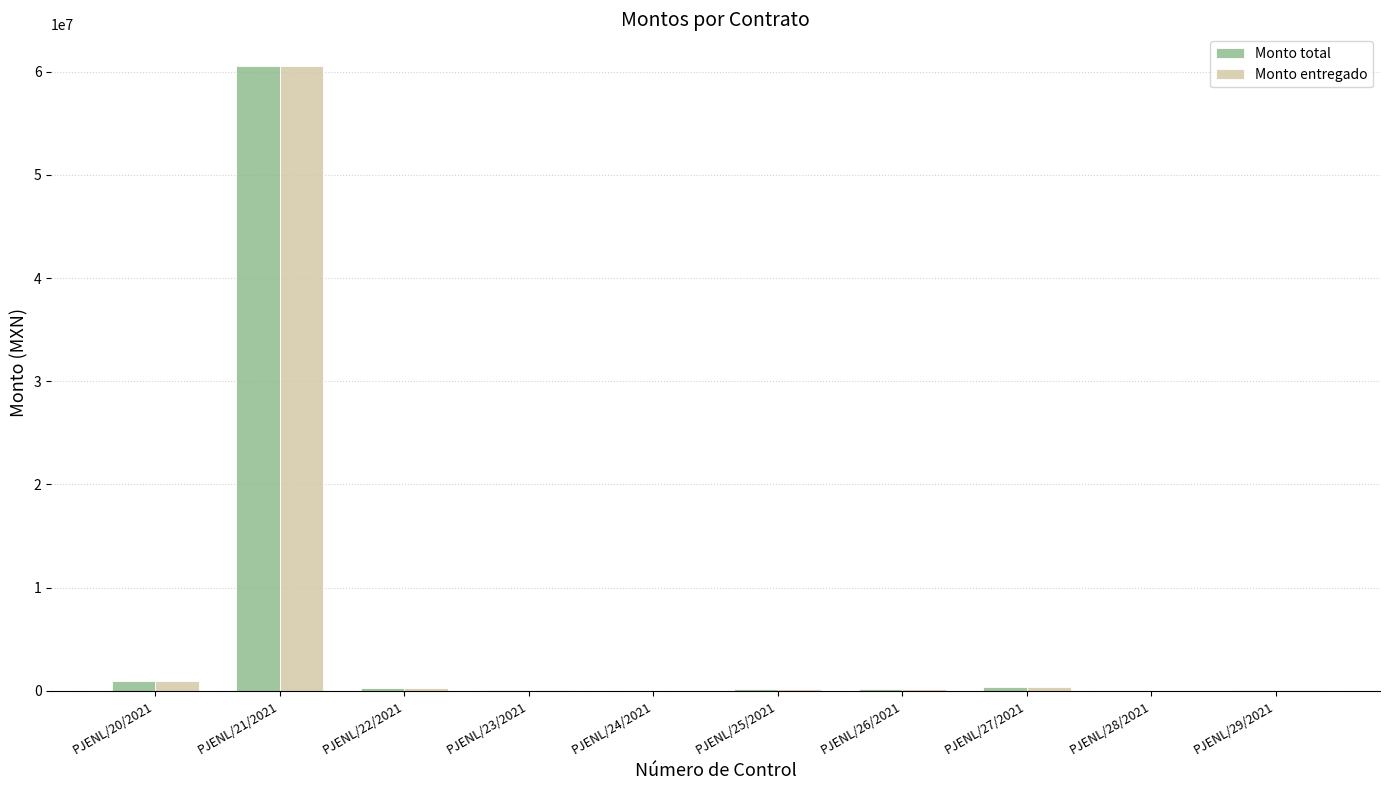

What is the greatest value displayed?

60606844.8